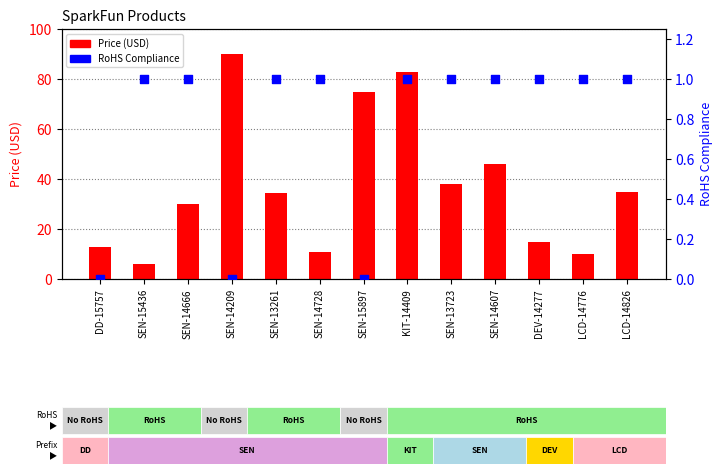

At which category is the sum across all series the highest?

SEN-14209